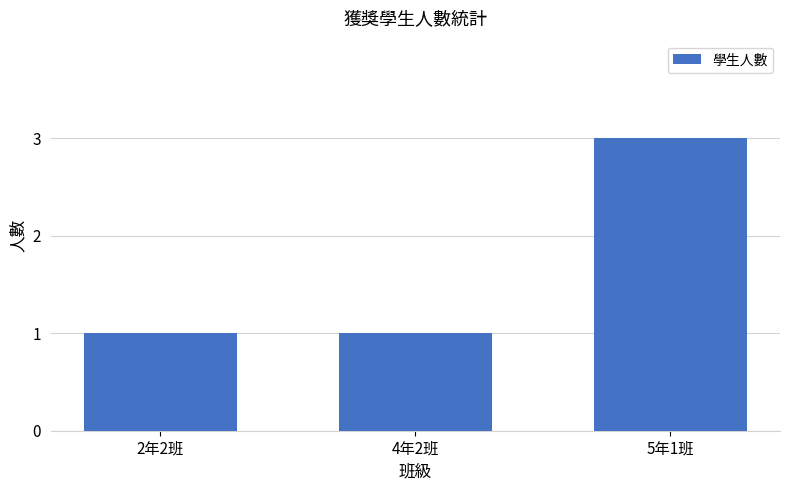

Reading right to left, list all the values displayed in this chart.

3	1	1